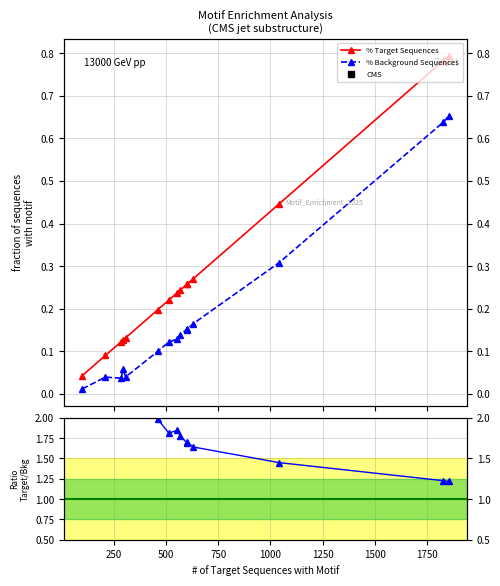

In Target/Background, how many points are higher than both neighbors (excluding endpoints)?

4